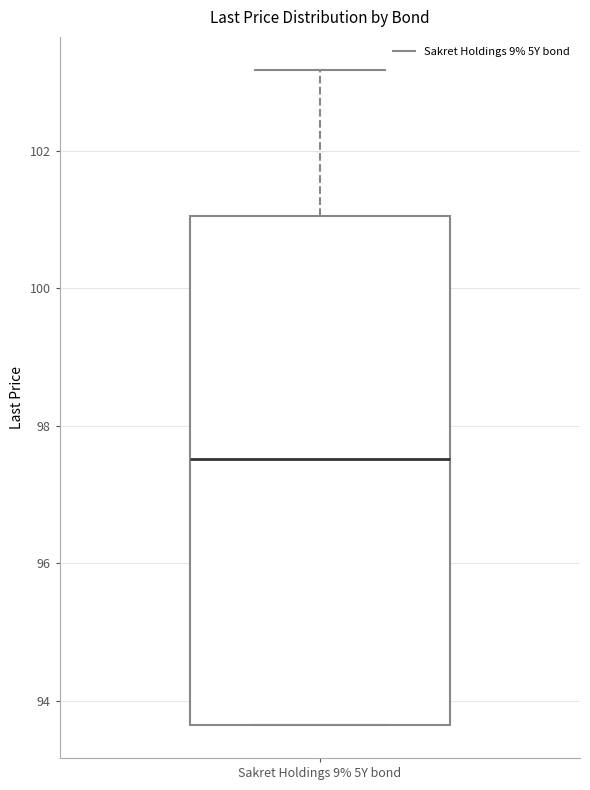

Transcribe this box plot: give where the median line is, the range the box spans, and where the two whiskers end, as read against the y-axis. The values are not printed on the chart, so give them approximately, as read against the axis.

median 97.6, box 93.6 to 101.0, whiskers 93.6 to 103.2